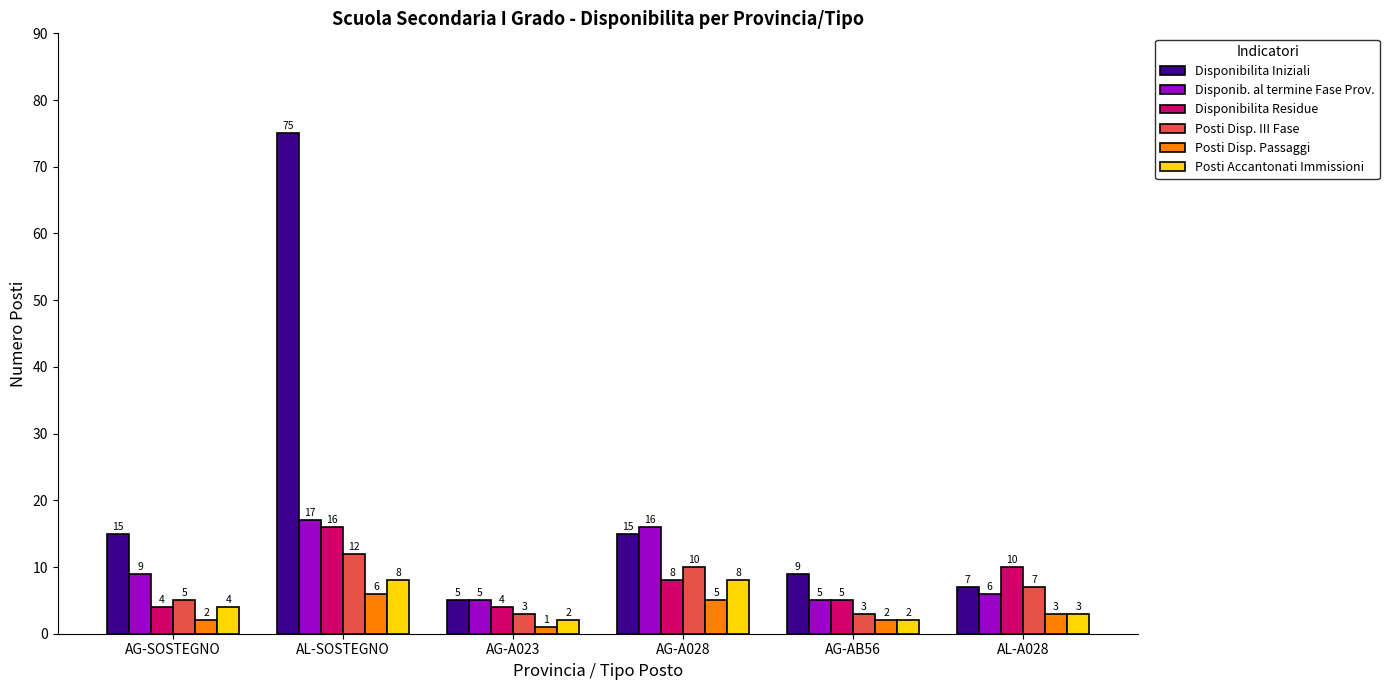

At how many categories does at least one series exceed 40?

1